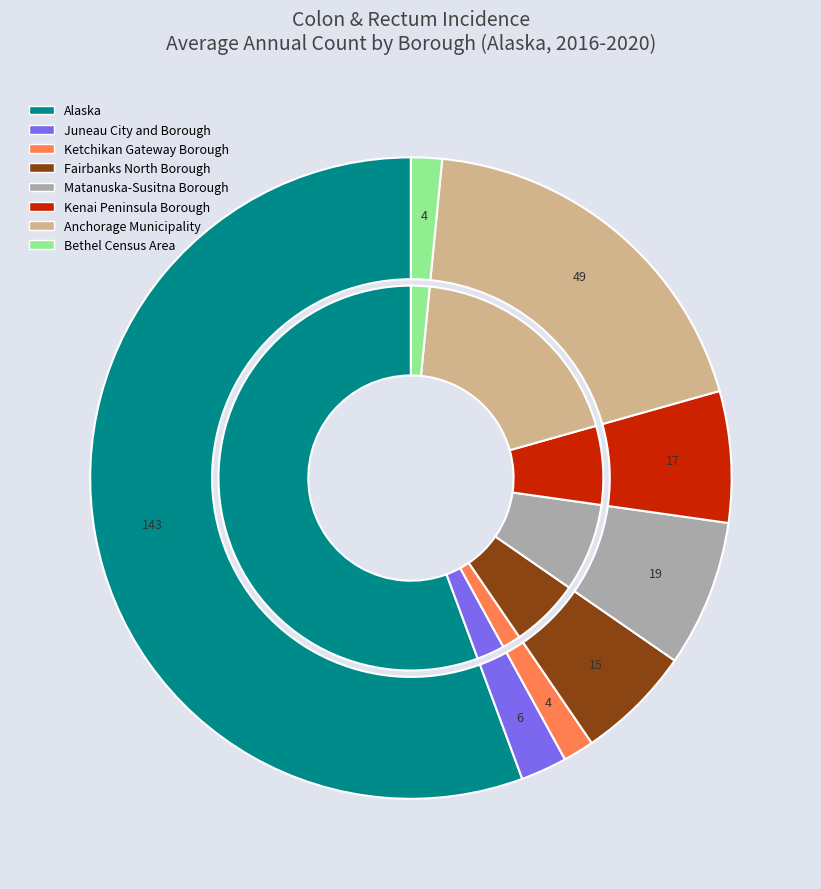

To the nearest percent, what portion does Kenai Peninsula Borough represent?

7%